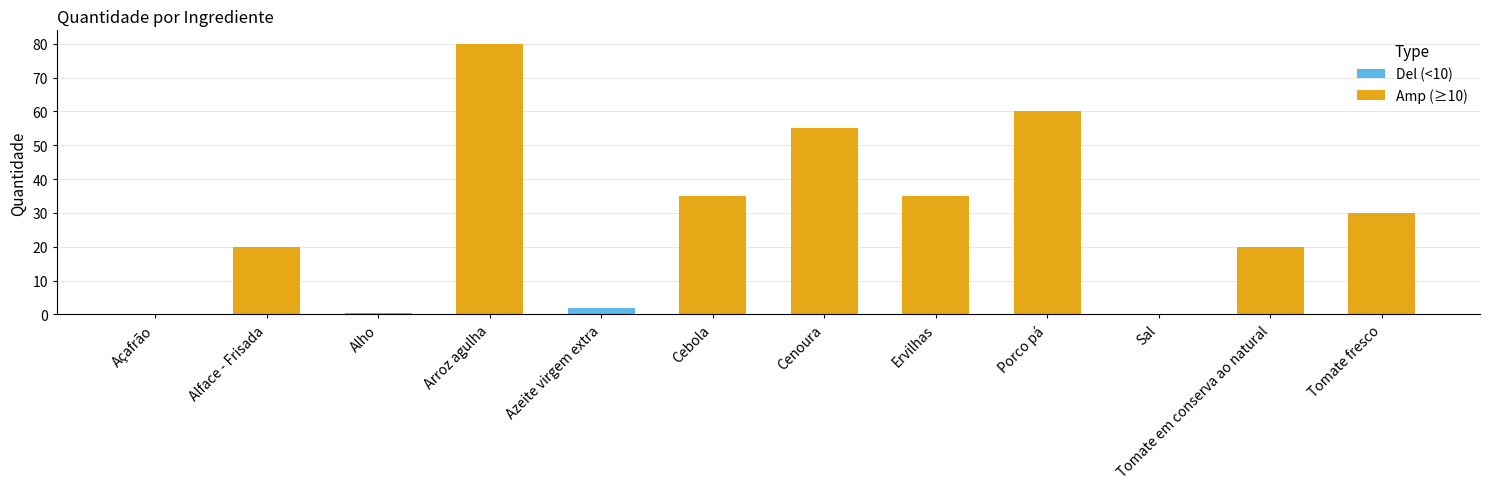

Rank the categories by value from highest to lowest.

Arroz agulha, Porco pá, Cenoura, Cebola, Ervilhas, Tomate fresco, Alface - Frisada, Tomate em conserva ao natural, Azeite virgem extra, Alho, Açafrão, Sal